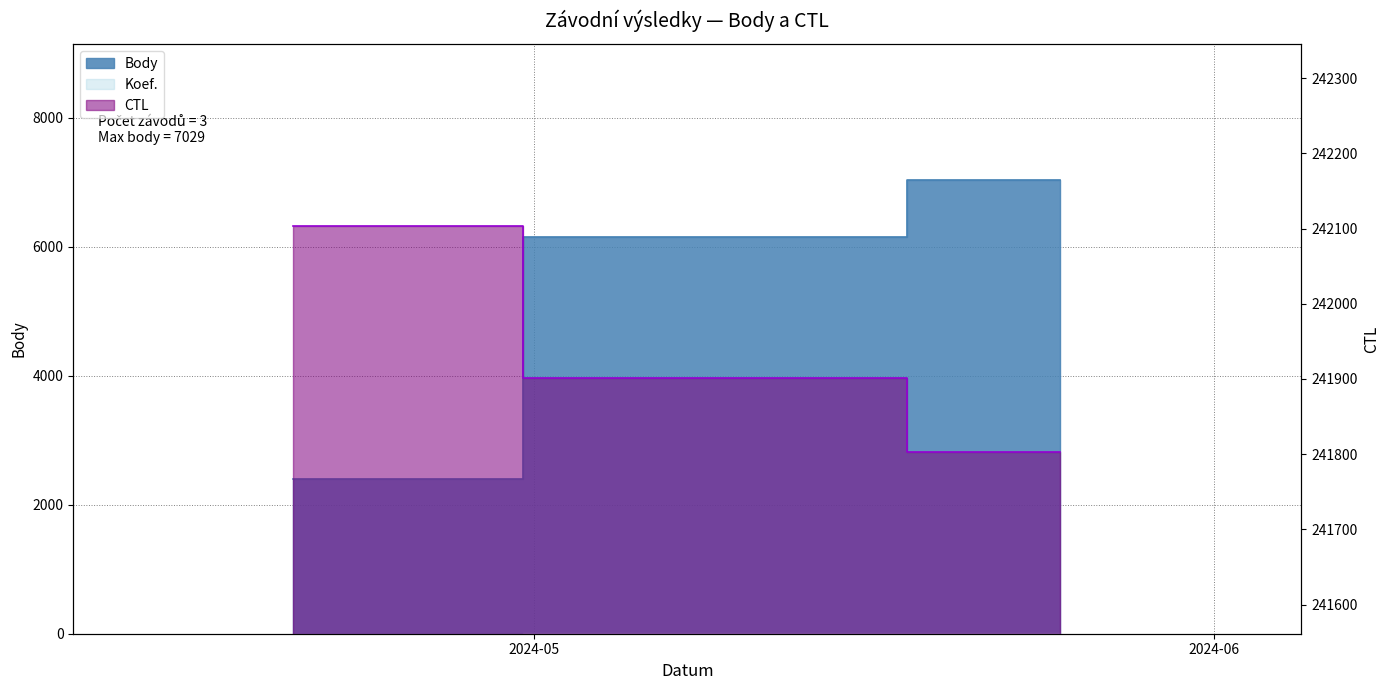

What is the smallest value displayed?

2400